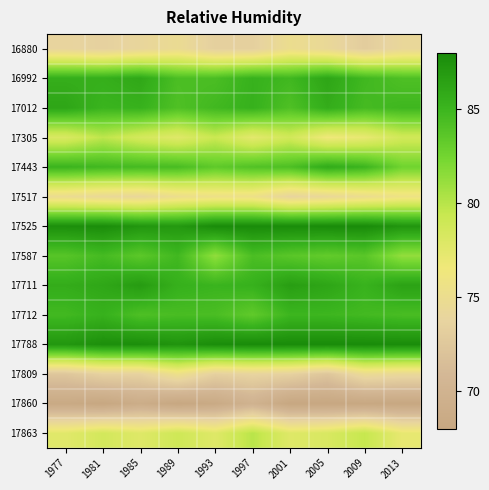

What is the difference between the highest and lowest values at 2005?

20.0